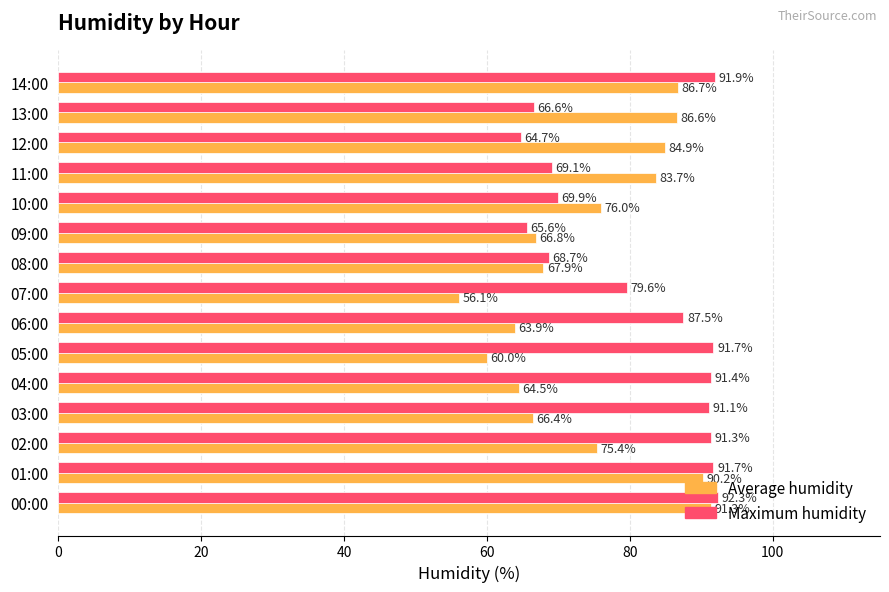

Count the number of data series in this chart.

2